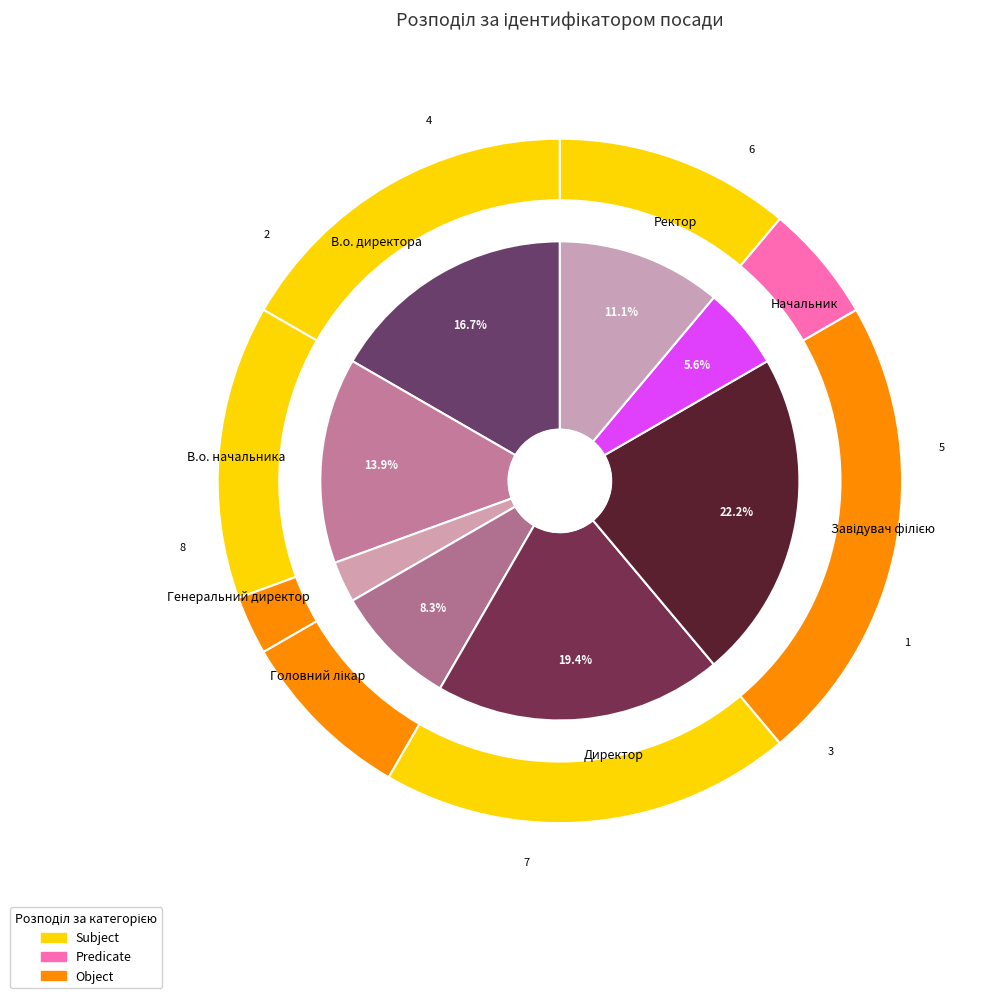

To the nearest percent, what percentage of the pie is Директор?

19%